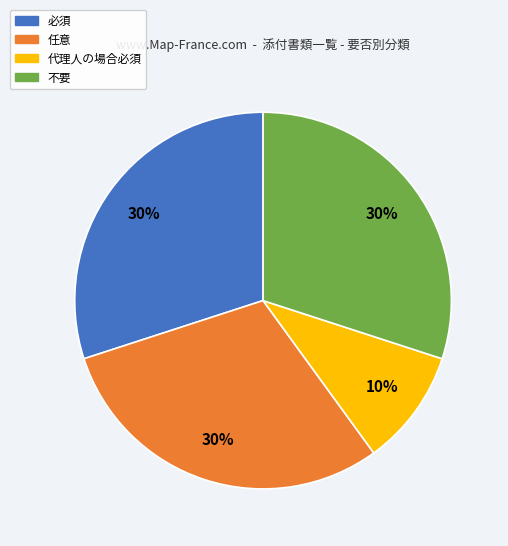

To the nearest percent, what is the difference between the largest and smallest slice percentages?

20%